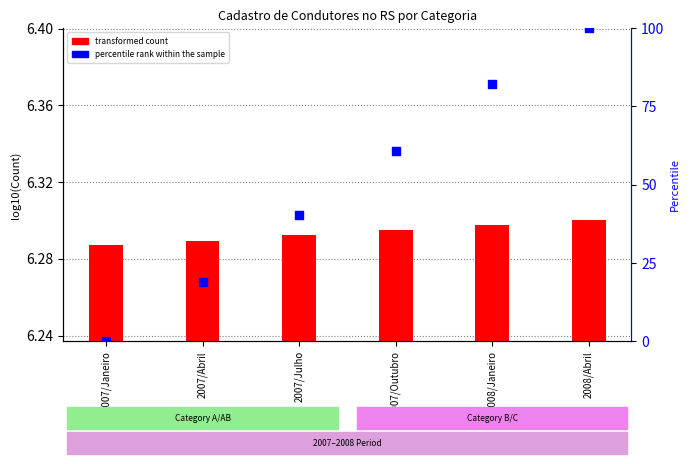

What are all the series names shown in the legend?

transformed count, percentile rank within the sample